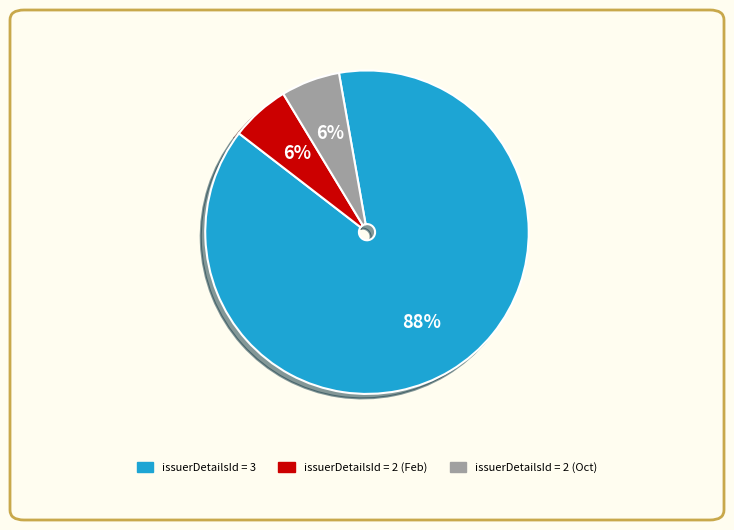

To the nearest percent, what is the average slice percentage?

33%